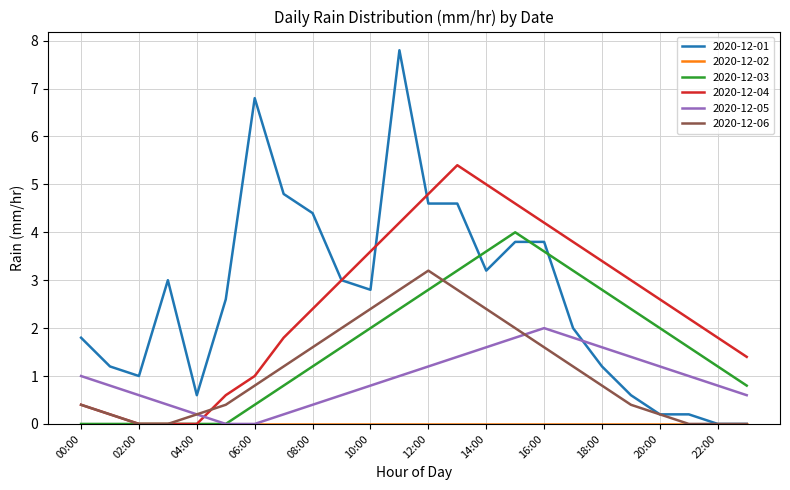

What is the sum of all 2020-12-04 values?

59.4